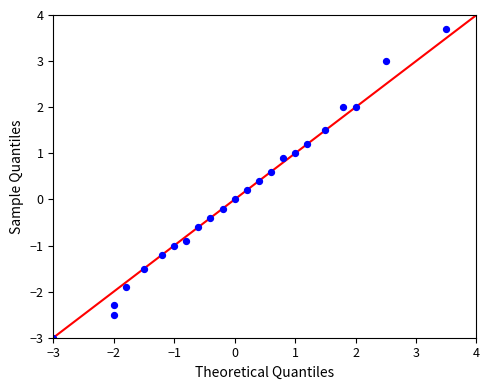

What is the range of Y values (max minus min)?

6.7